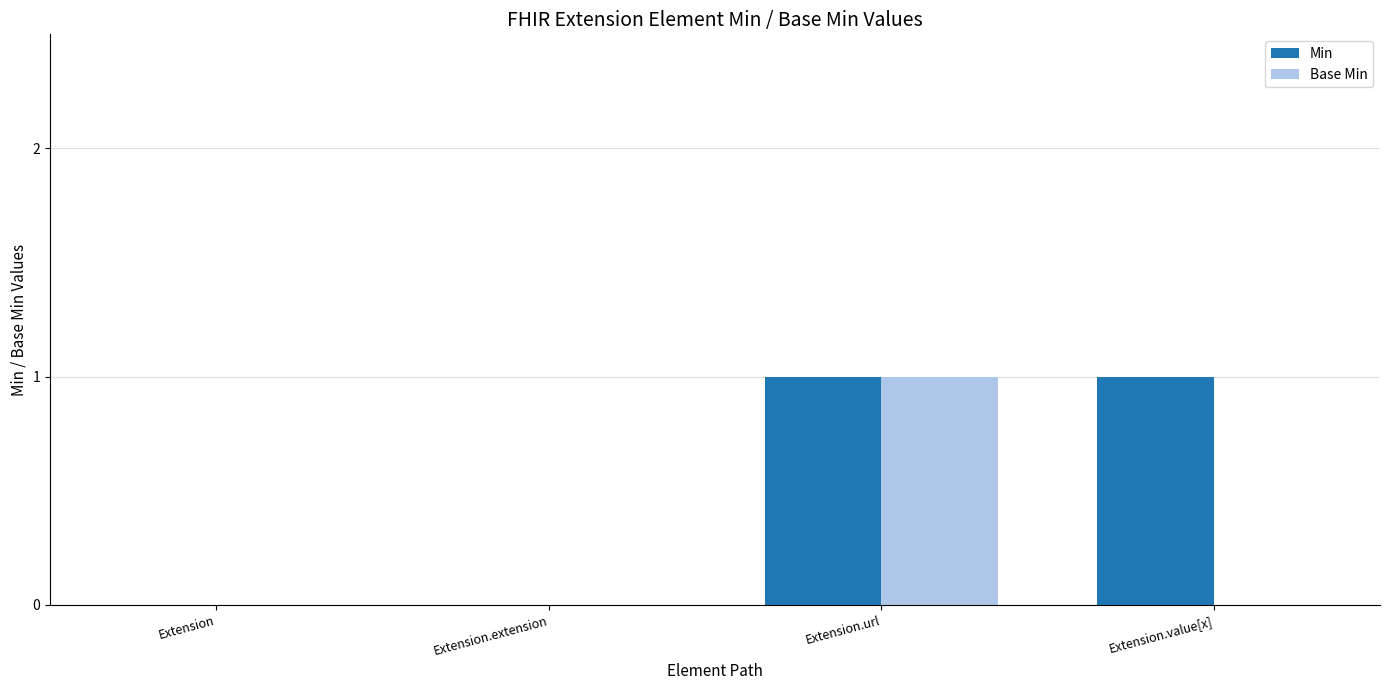

Between Extension.url and Extension.value[x], which series saw the biggest shift?

Base Min